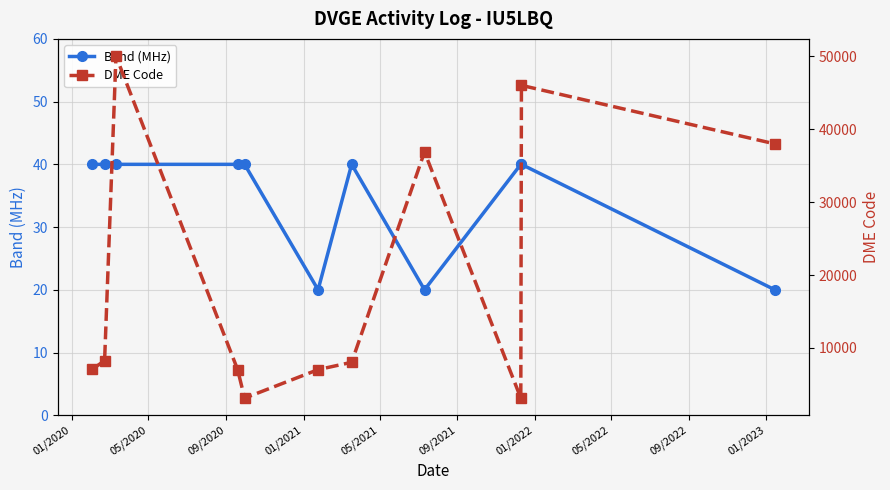

Is it true that Band (MHz) equals 34 at 10?

False